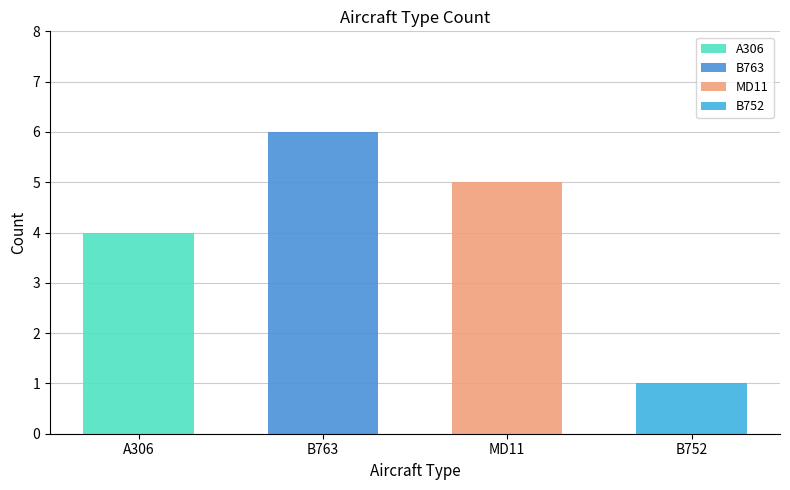

At which label does the data first exceed 5?

B763